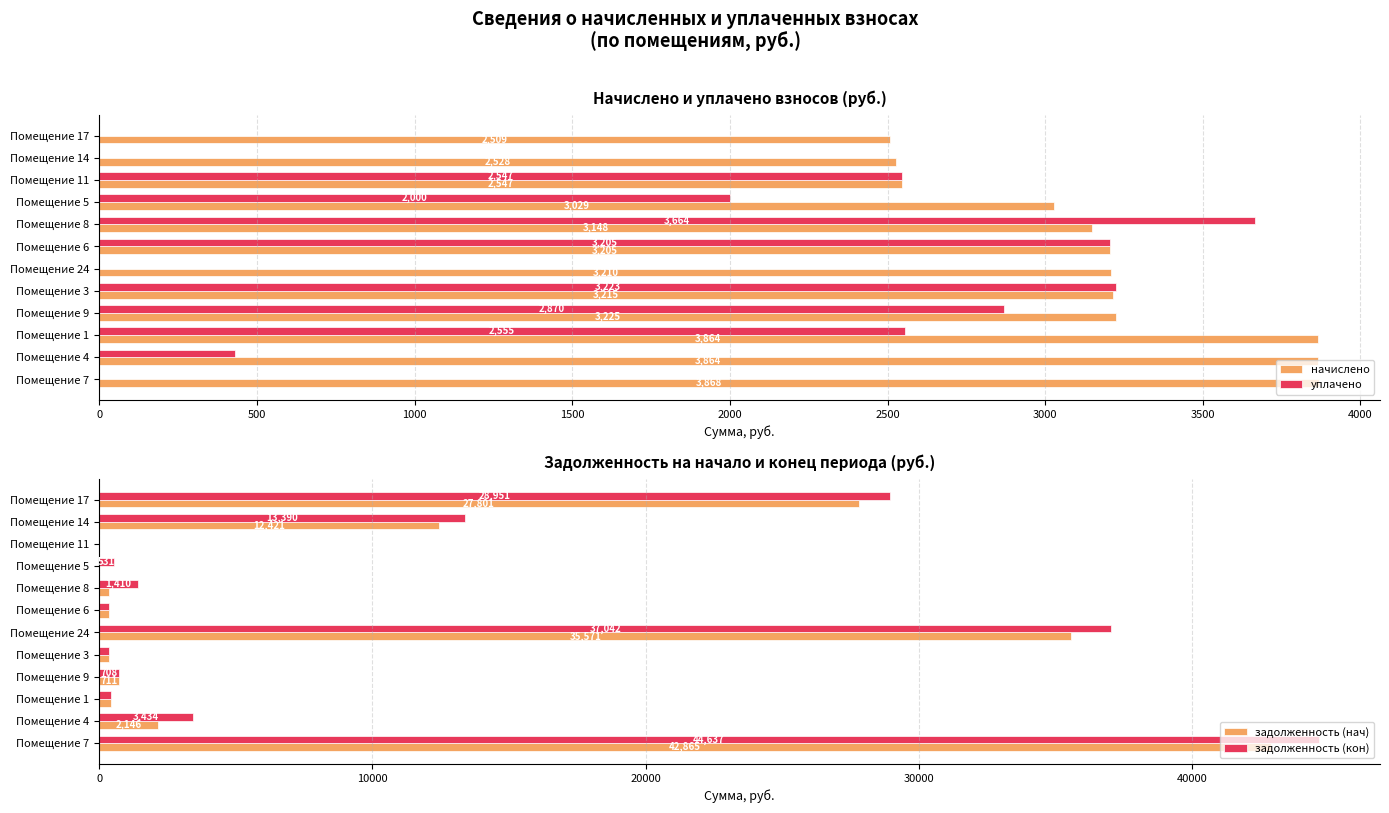

Does the chart contain any negative values?

No